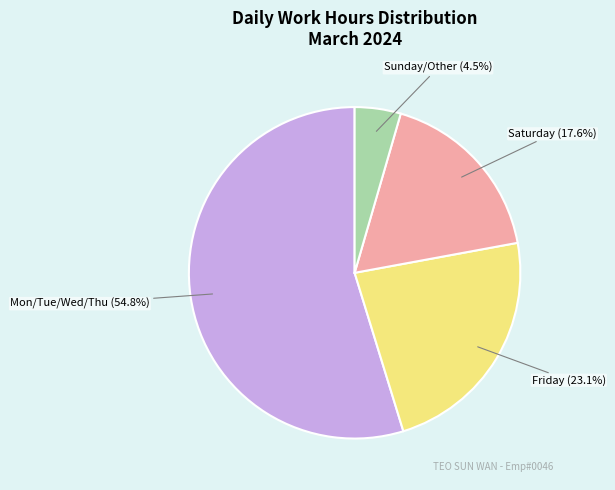

Does any single category account for the majority?

Yes